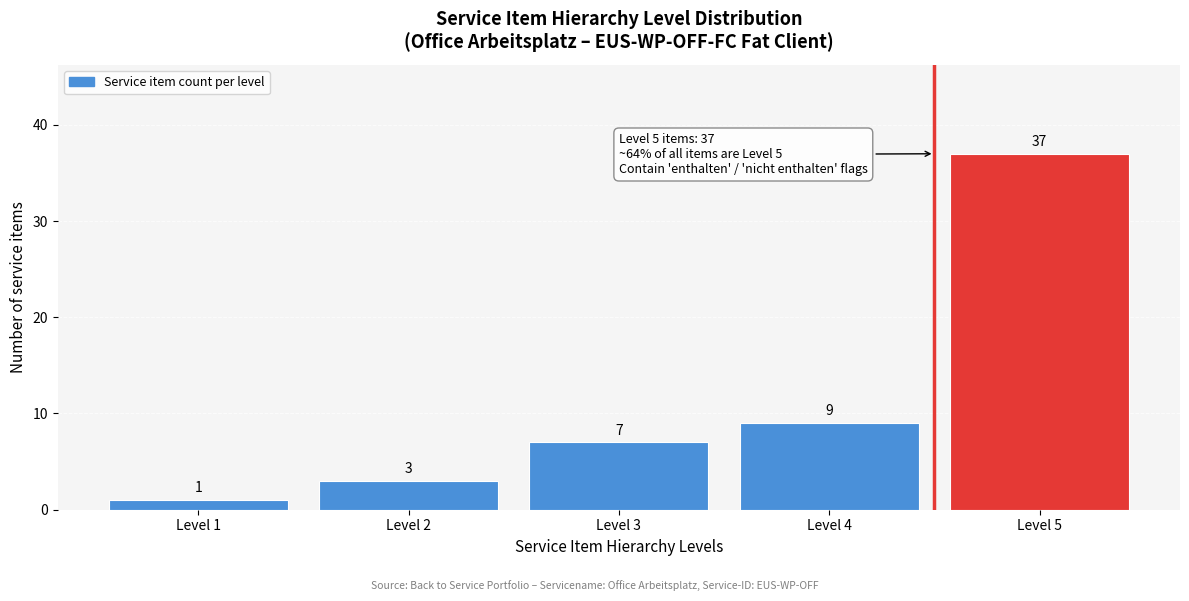

Reading left to right, transcribe all the data shown in this chart.

1	3	7	9	37